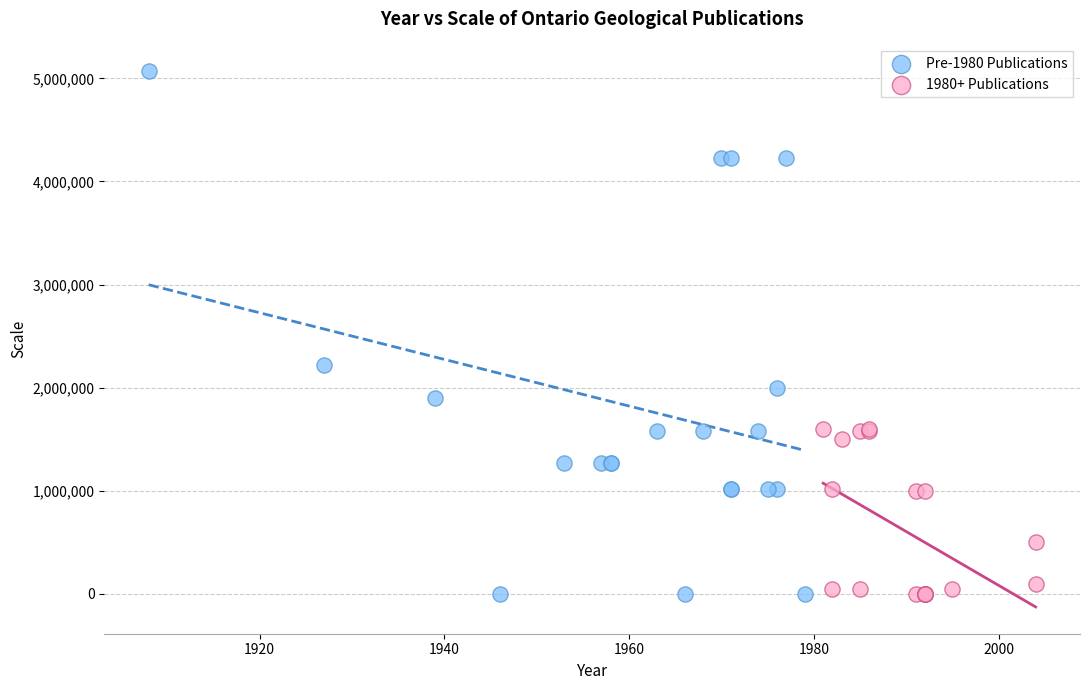

Which series reaches the maximum Y coordinate?

Pre-1980 Publications